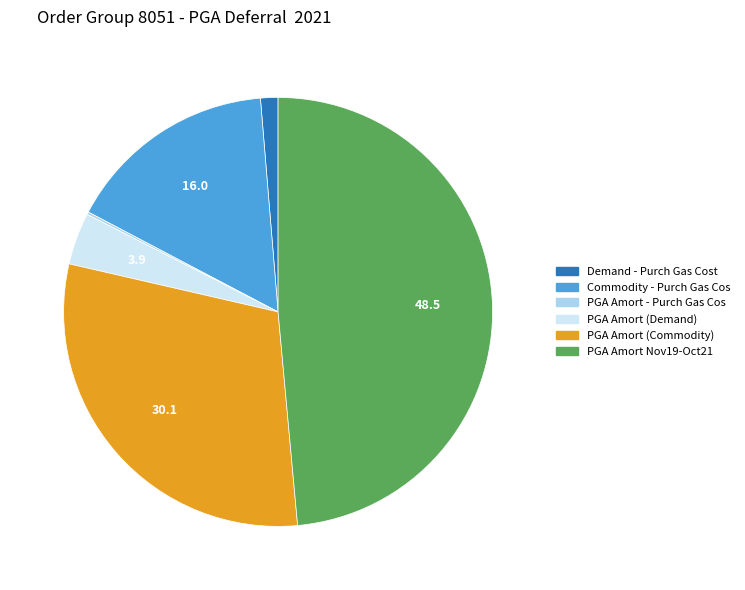

Which has a higher value, PGA Amort Nov19-Oct21 or PGA Amort (Demand)?

PGA Amort Nov19-Oct21